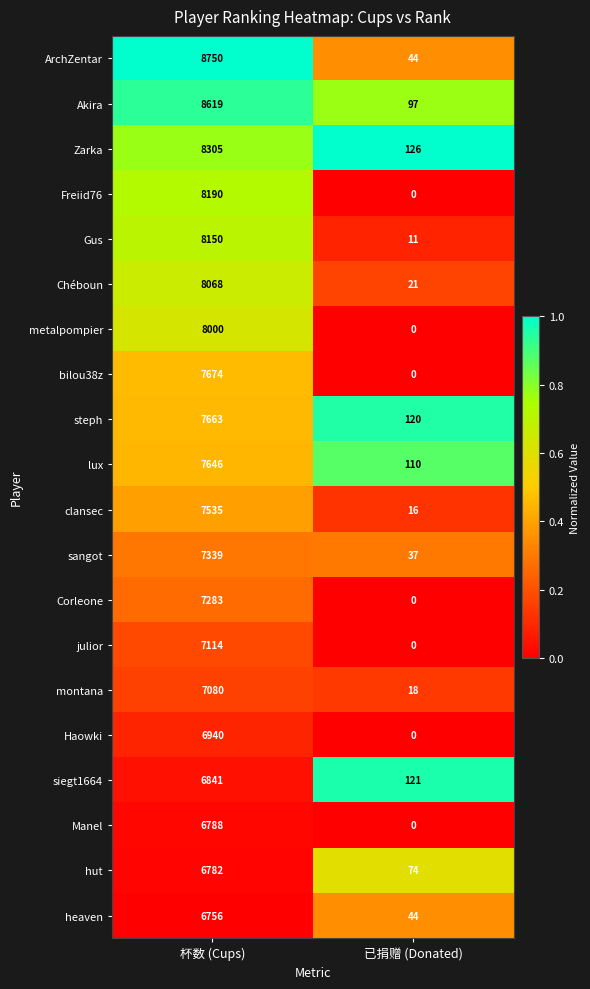

Rank the series at 杯数 (Cups) from lowest to highest value.

heaven, hut, Manel, siegt1664, Haowki, montana, julior, Corleone, sangot, clansec, lux, steph, bilou38z, metalpompier, Chéboun, Gus, Freiid76, Zarka, Akira, ArchZentar